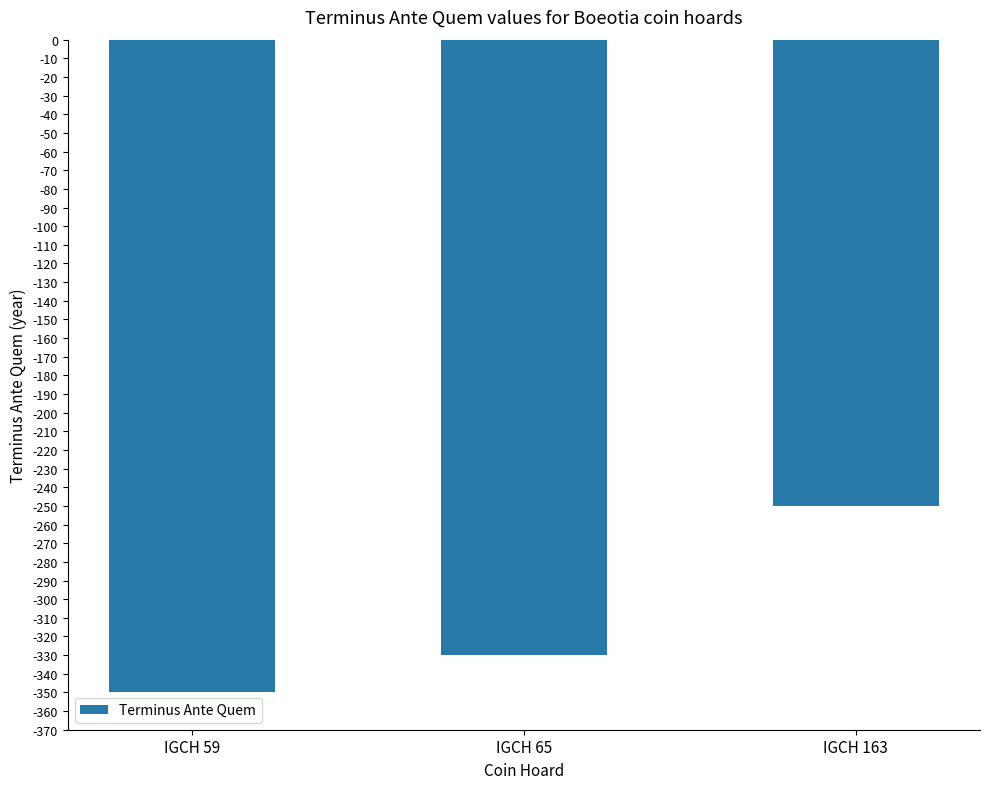

True or false: the data shows -515 at IGCH 65.

False